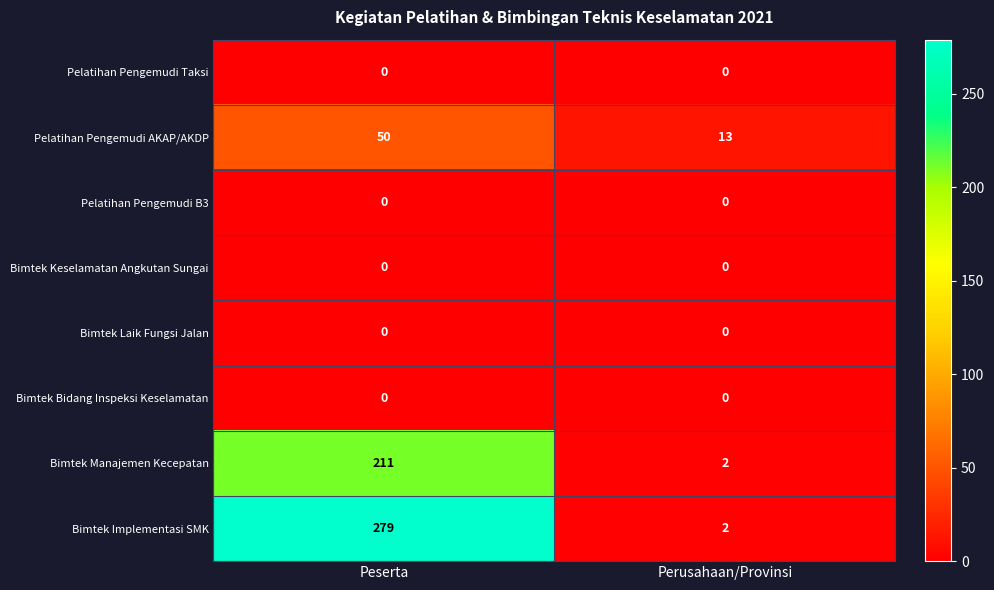

Reading left to right, list all the values displayed in this chart.

Pelatihan Pengemudi Taksi: Peserta=0	Perusahaan/Provinsi=0
Pelatihan Pengemudi AKAP/AKDP: Peserta=50	Perusahaan/Provinsi=13
Pelatihan Pengemudi B3: Peserta=0	Perusahaan/Provinsi=0
Bimtek Keselamatan Angkutan Sungai: Peserta=0	Perusahaan/Provinsi=0
Bimtek Laik Fungsi Jalan: Peserta=0	Perusahaan/Provinsi=0
Bimtek Bidang Inspeksi Keselamatan: Peserta=0	Perusahaan/Provinsi=0
Bimtek Manajemen Kecepatan: Peserta=211	Perusahaan/Provinsi=2
Bimtek Implementasi SMK: Peserta=279	Perusahaan/Provinsi=2